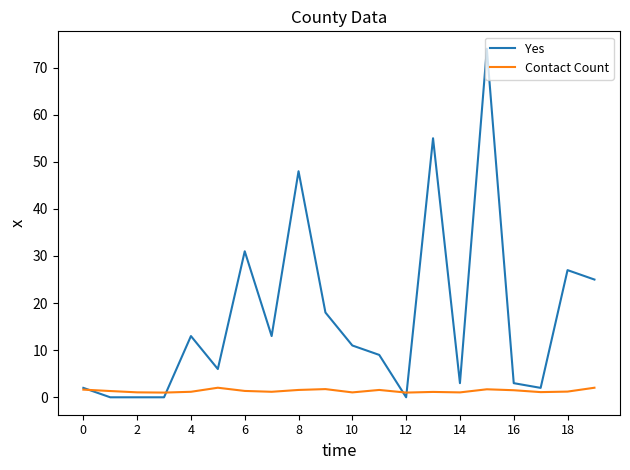

Rank the series by their average value, from highest to lowest.

Yes, Contact Count